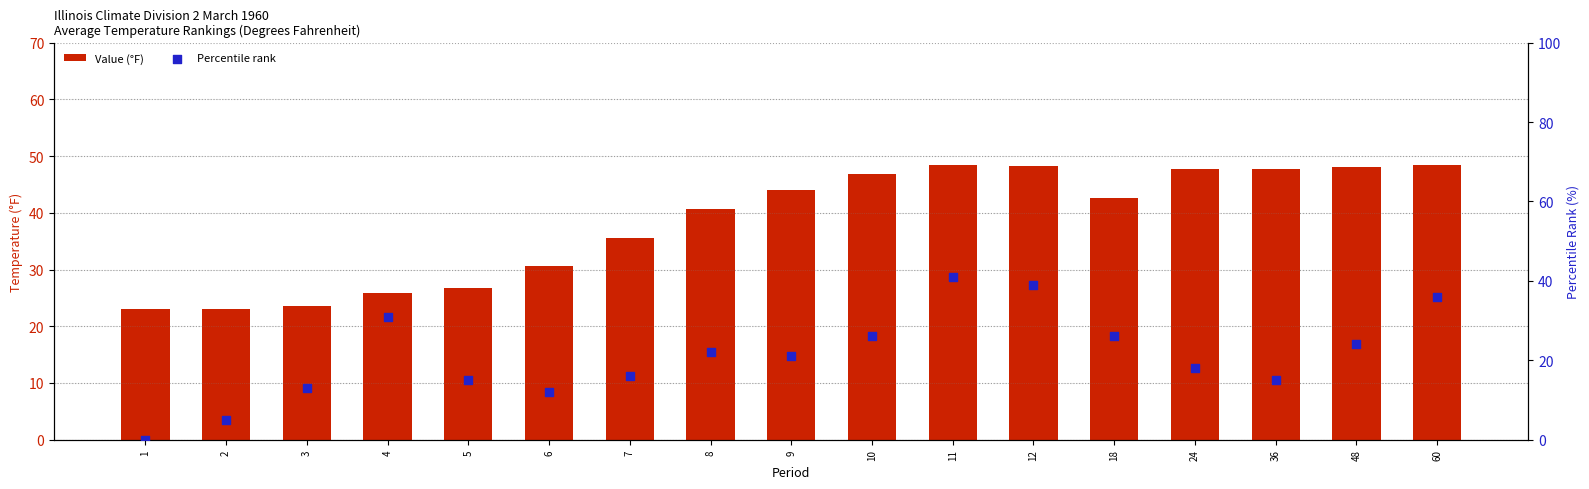

What is the total value across all series at 11?

89.4